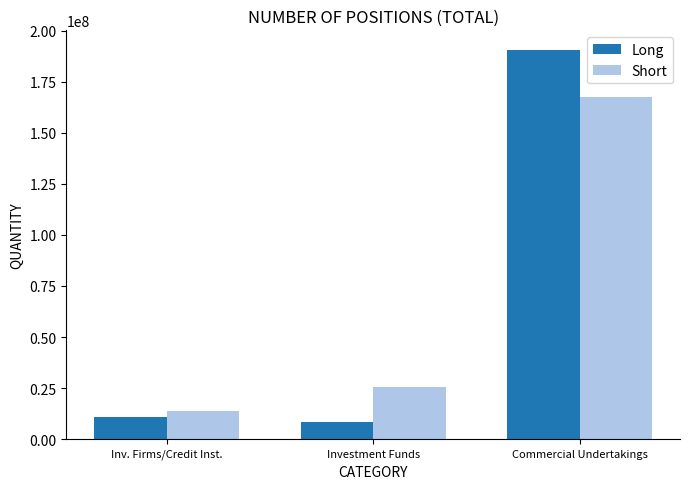

Is the value of Short at Investment Funds greater than the value of Long at Investment Funds?

Yes